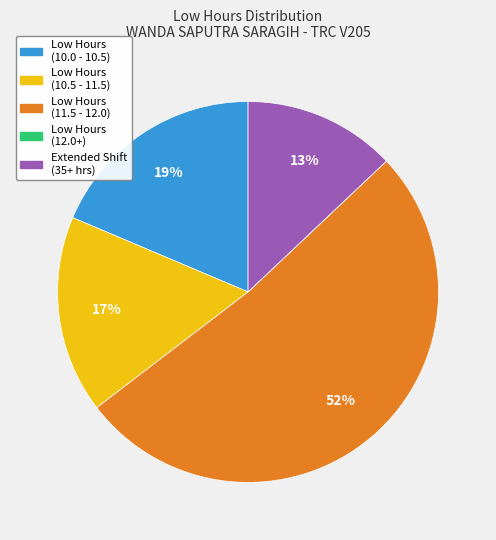

Is there a majority slice in this chart?

Yes